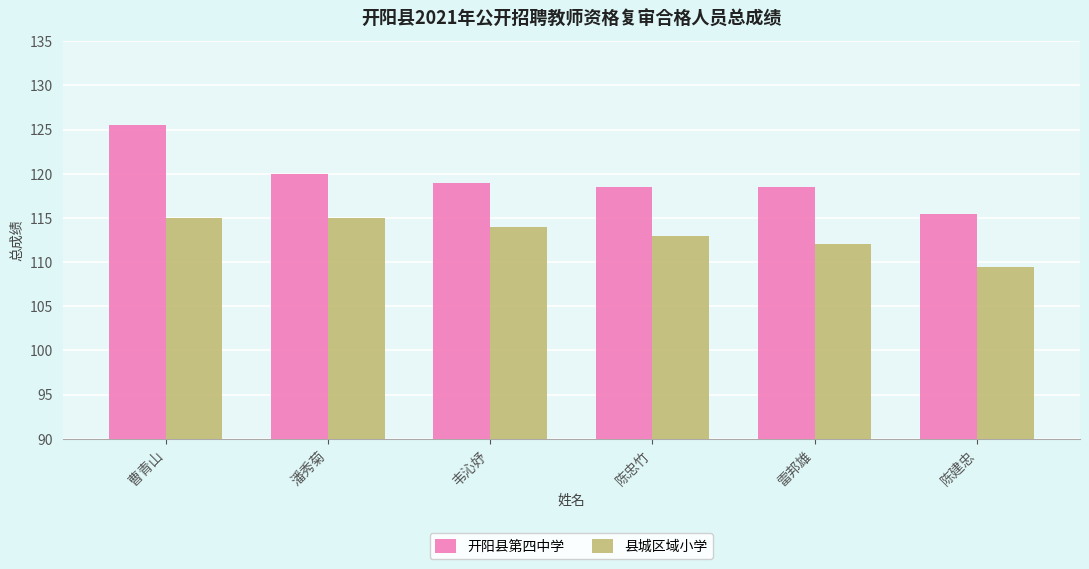

Reading right to left, transcribe all the data shown in this chart.

开阳县第四中学: 115.5	118.5	118.5	119.0	120.0	125.5
县城区域小学: 109.5	112.0	113.0	114.0	115.0	115.0